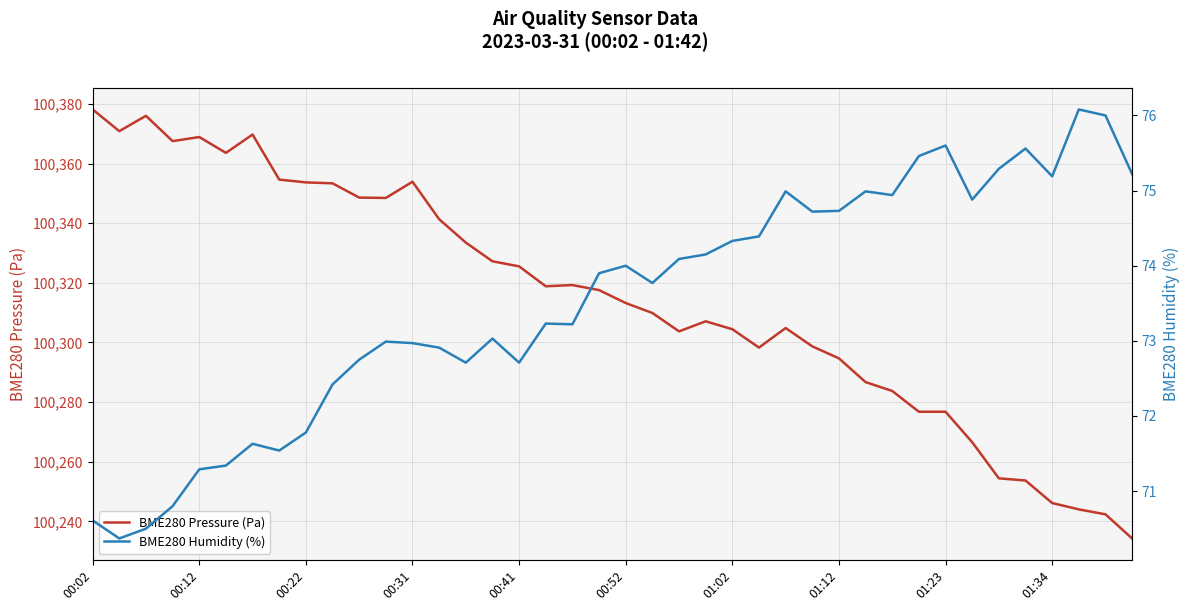

How many data points does each series have?

40